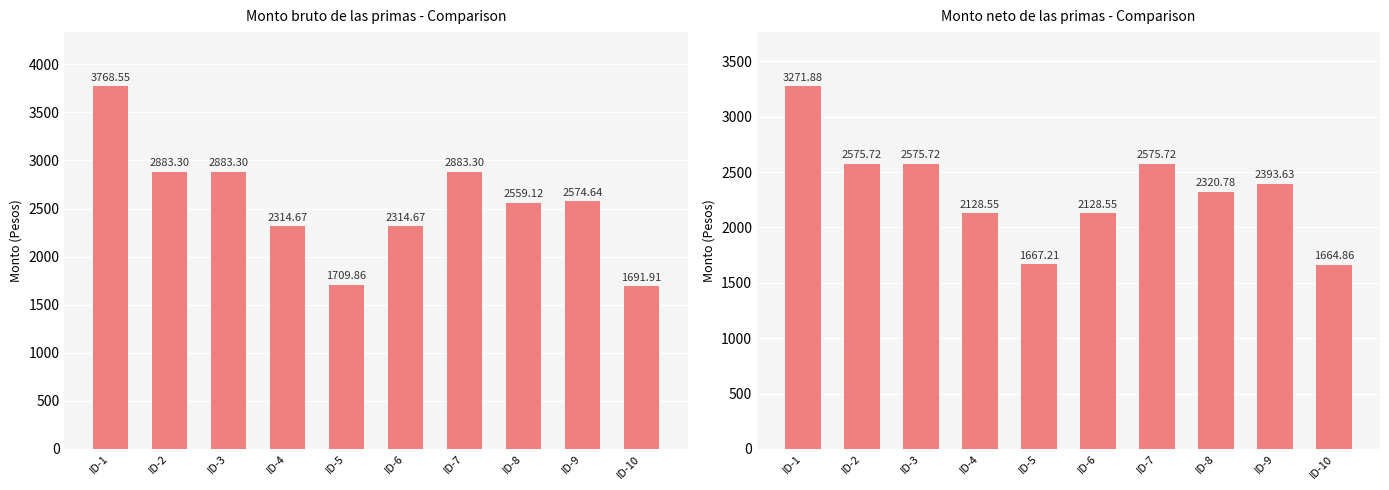

What is the spread (max minus min) of values at ID-8?

238.3